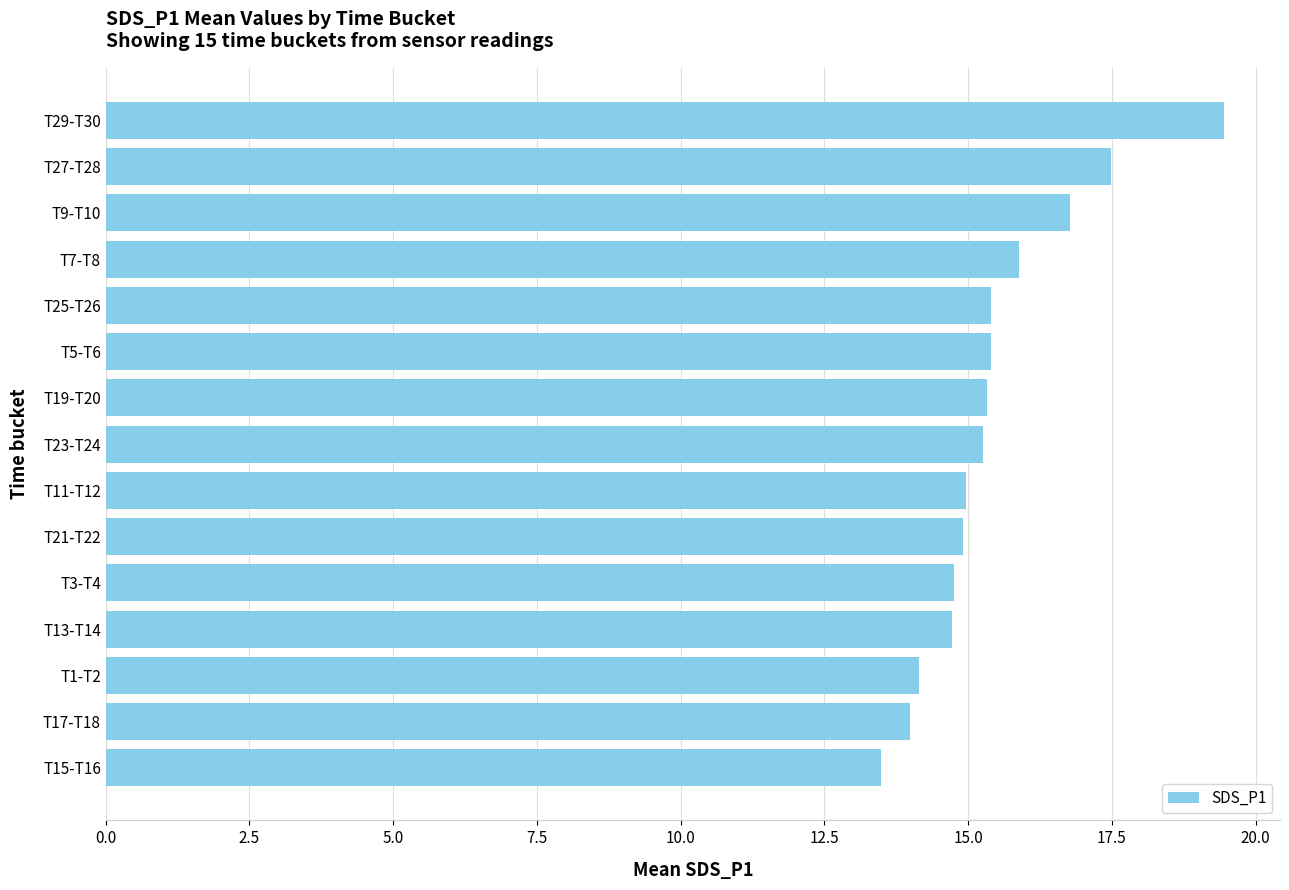

The chart shows a value of 24.9 at T9-T10. True or false?

False